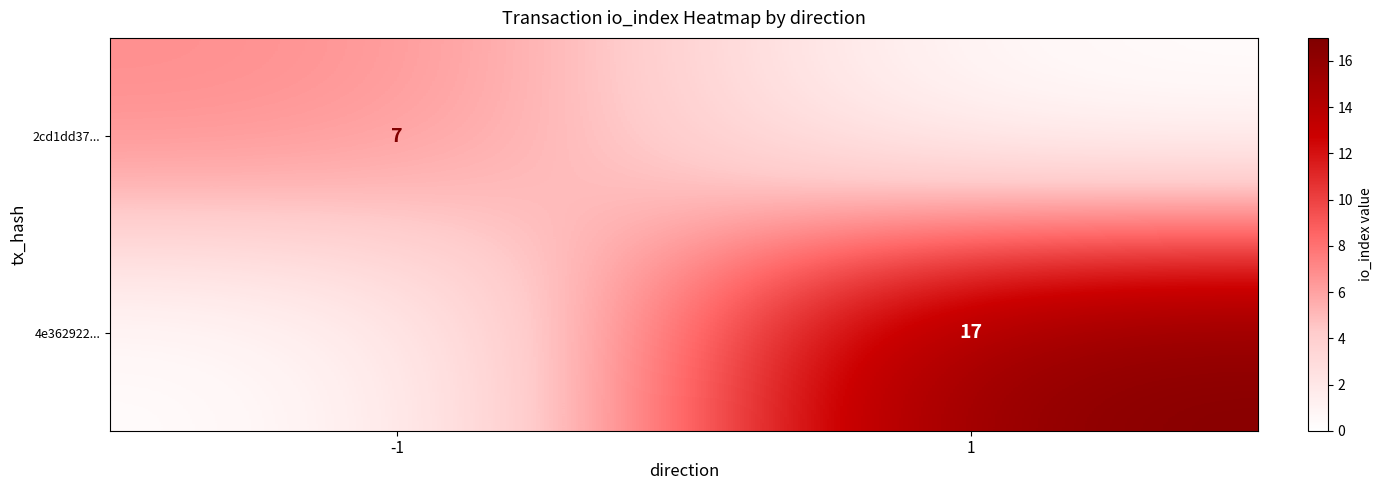

The 4e362922... series shows 17 at 1. True or false?

True